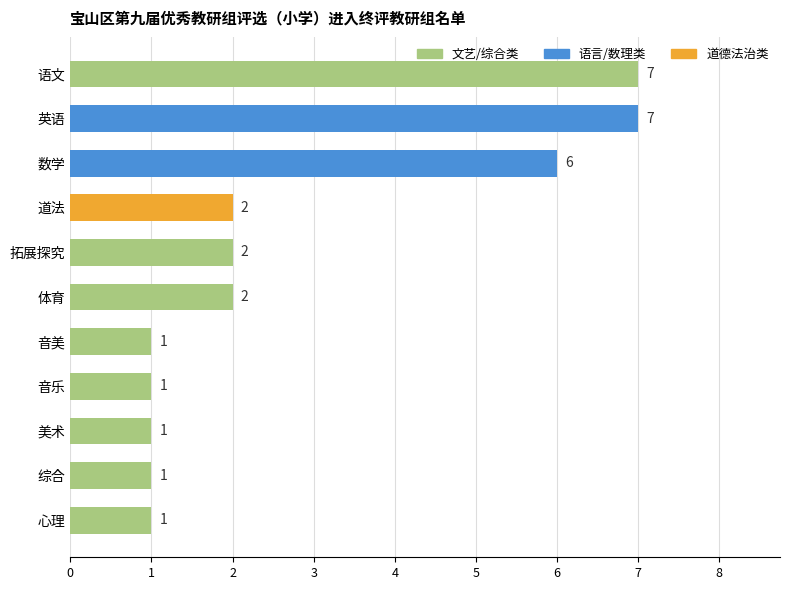

What is the average value?

3